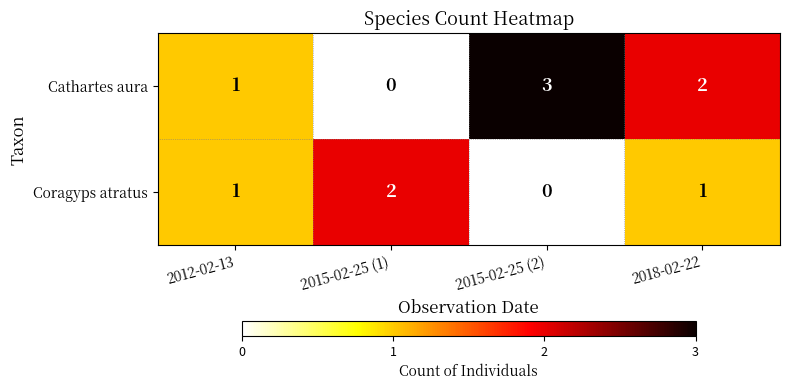

Which series has the largest total across all categories?

Cathartes aura